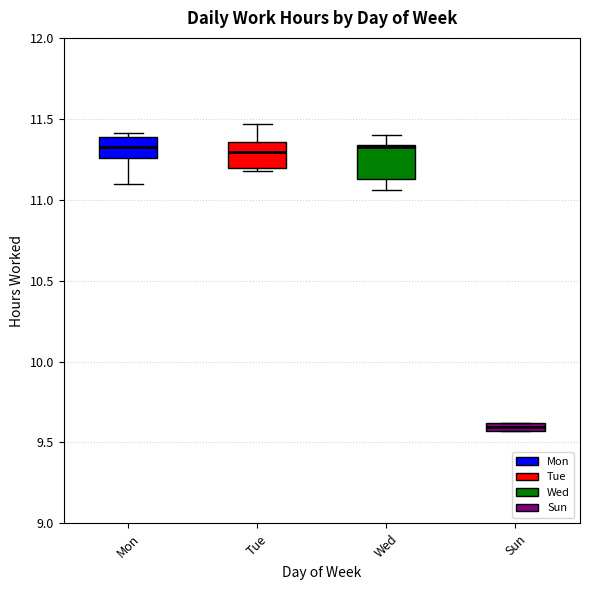

Which box is the tallest, from its lower edge to its upper edge?

Wed